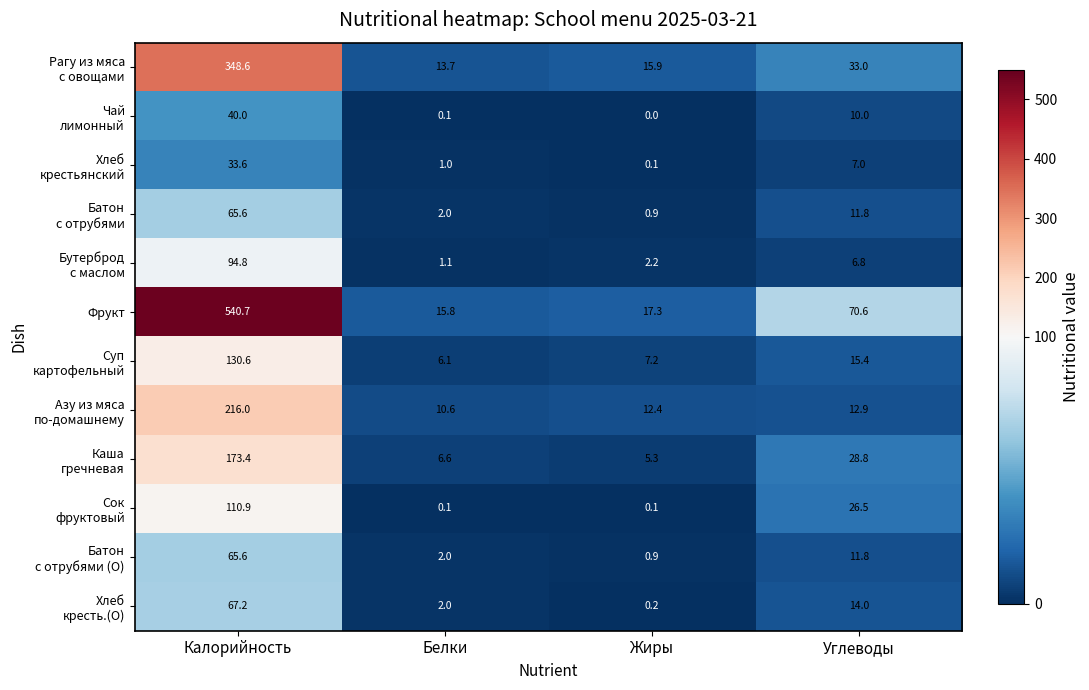

What is the difference between the second highest and minimum values in the Фрукт series?

54.8